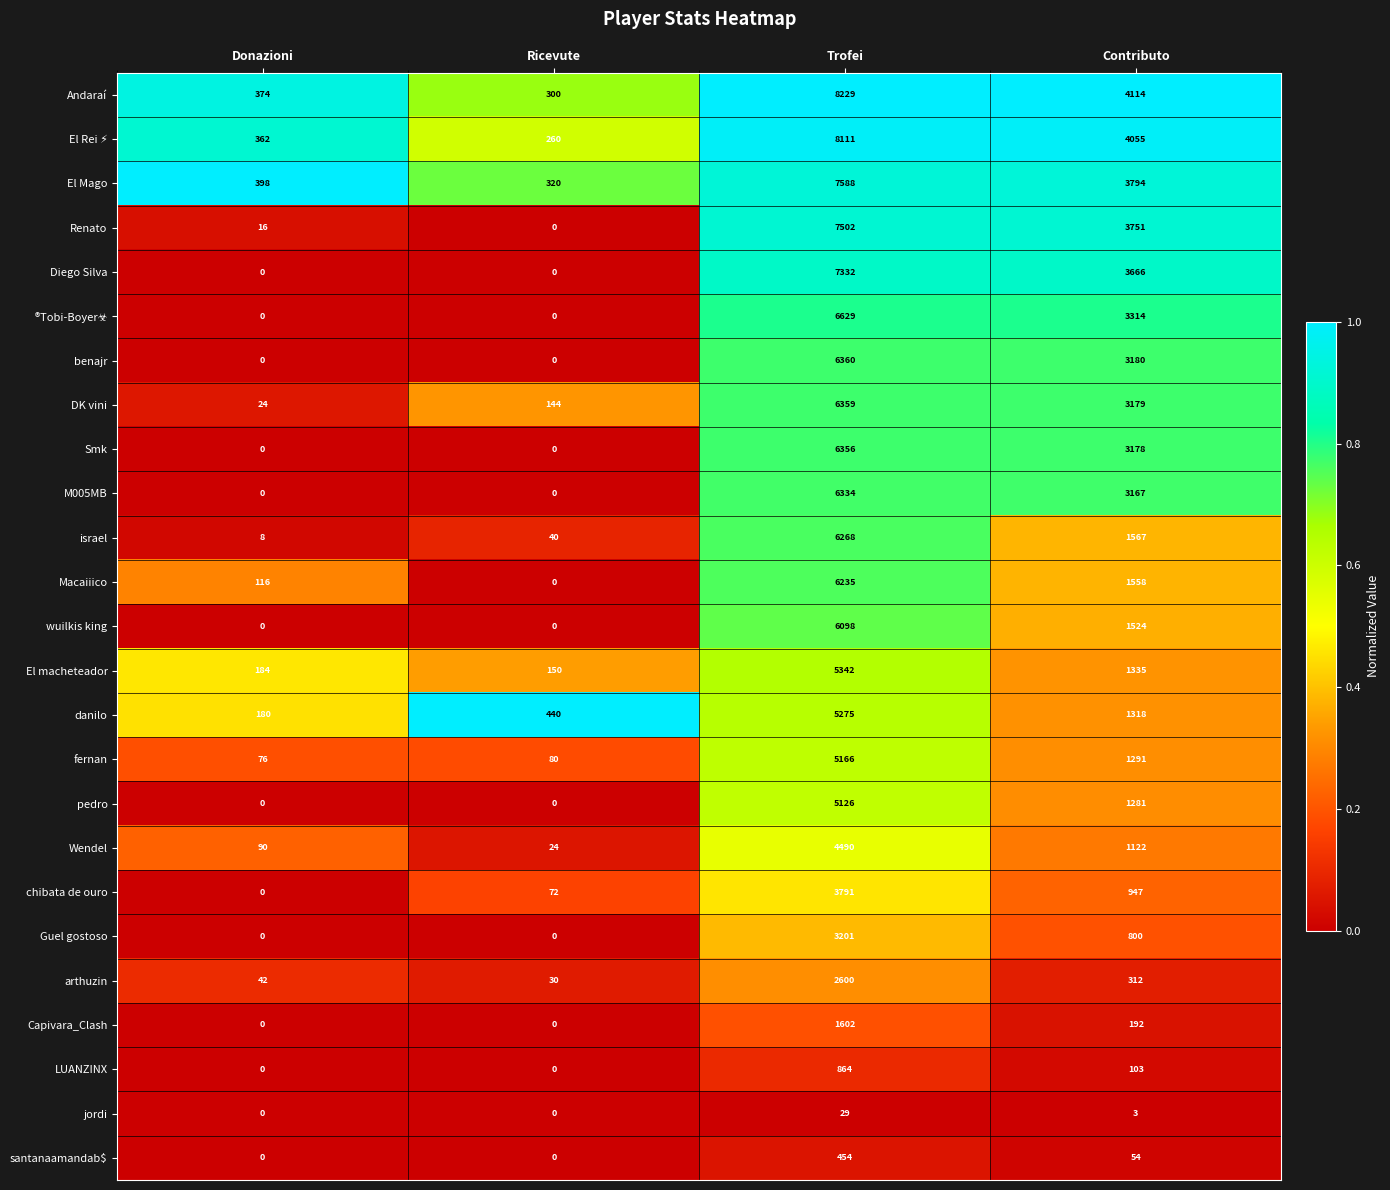

What is the average value of the Diego Silva series?

2750